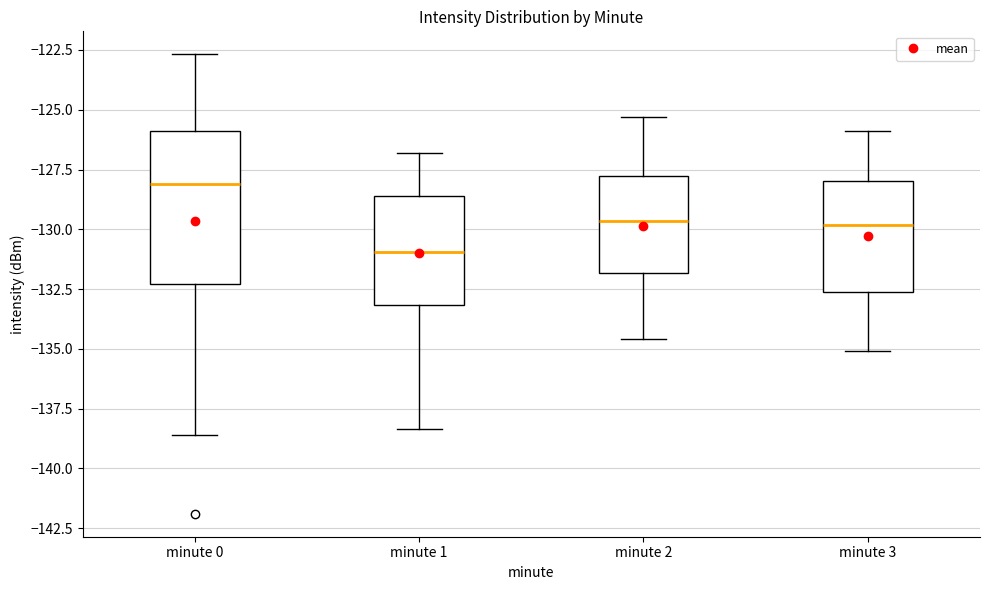

Reading left to right, read every box against the y-axis: the position of its median line, the range the box covers, and the ends of its whiskers. The values are not printed on the chart, so give them approximately, as read against the axis.

minute 0: median -128.0, box -132.5 to -126.0, whiskers -138.5 to -122.5
minute 1: median -131.0, box -133.0 to -128.5, whiskers -138.5 to -127.0
minute 2: median -129.5, box -132.0 to -128.0, whiskers -134.5 to -125.5
minute 3: median -130.0, box -132.5 to -128.0, whiskers -135.0 to -126.0